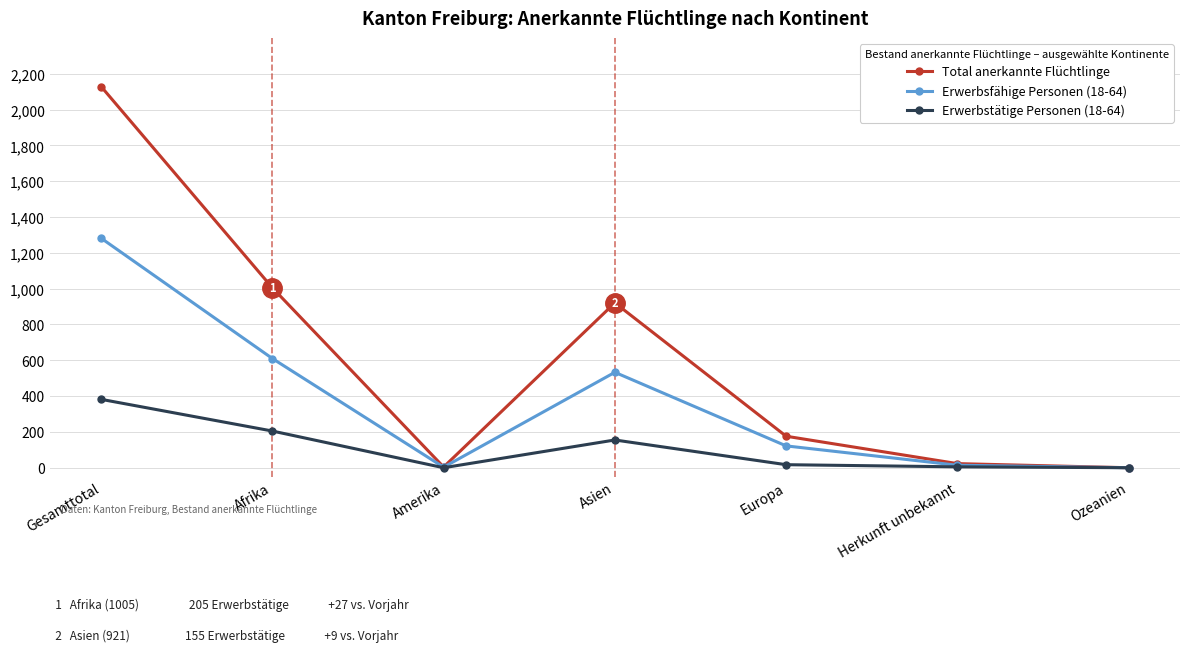

The value of Erwerbsfähige Personen (18-64) at Gesamttotal is 1282. True or false?

True